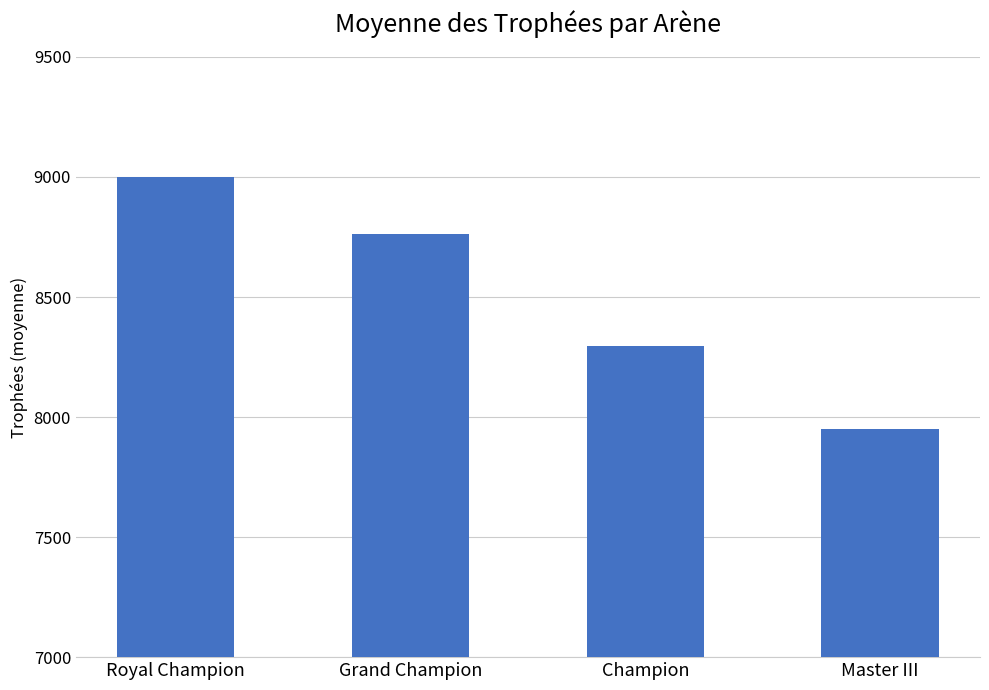

What is the smallest value displayed?

7949